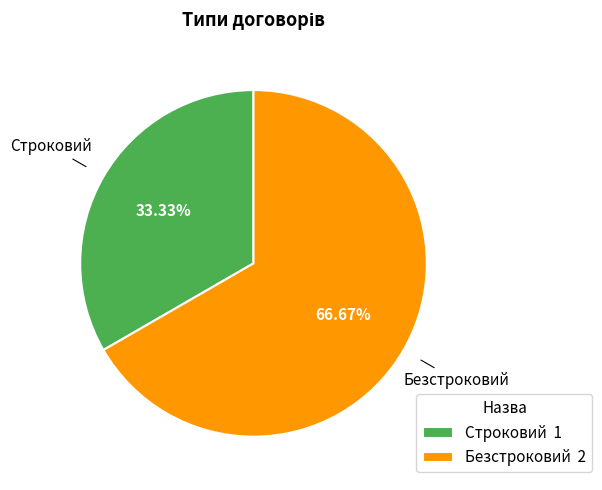

True or false: Безстроковий accounts for 67% of the total.

True